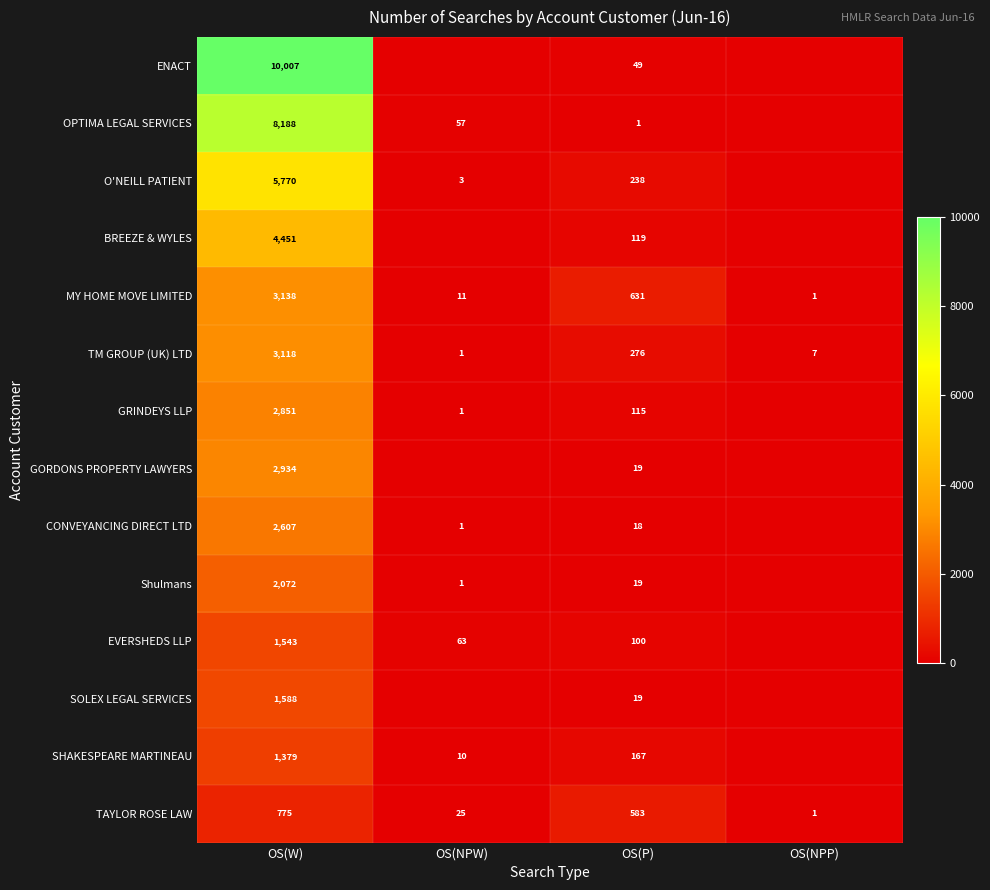

What is the difference between the highest and lowest values at OS(W)?

9232